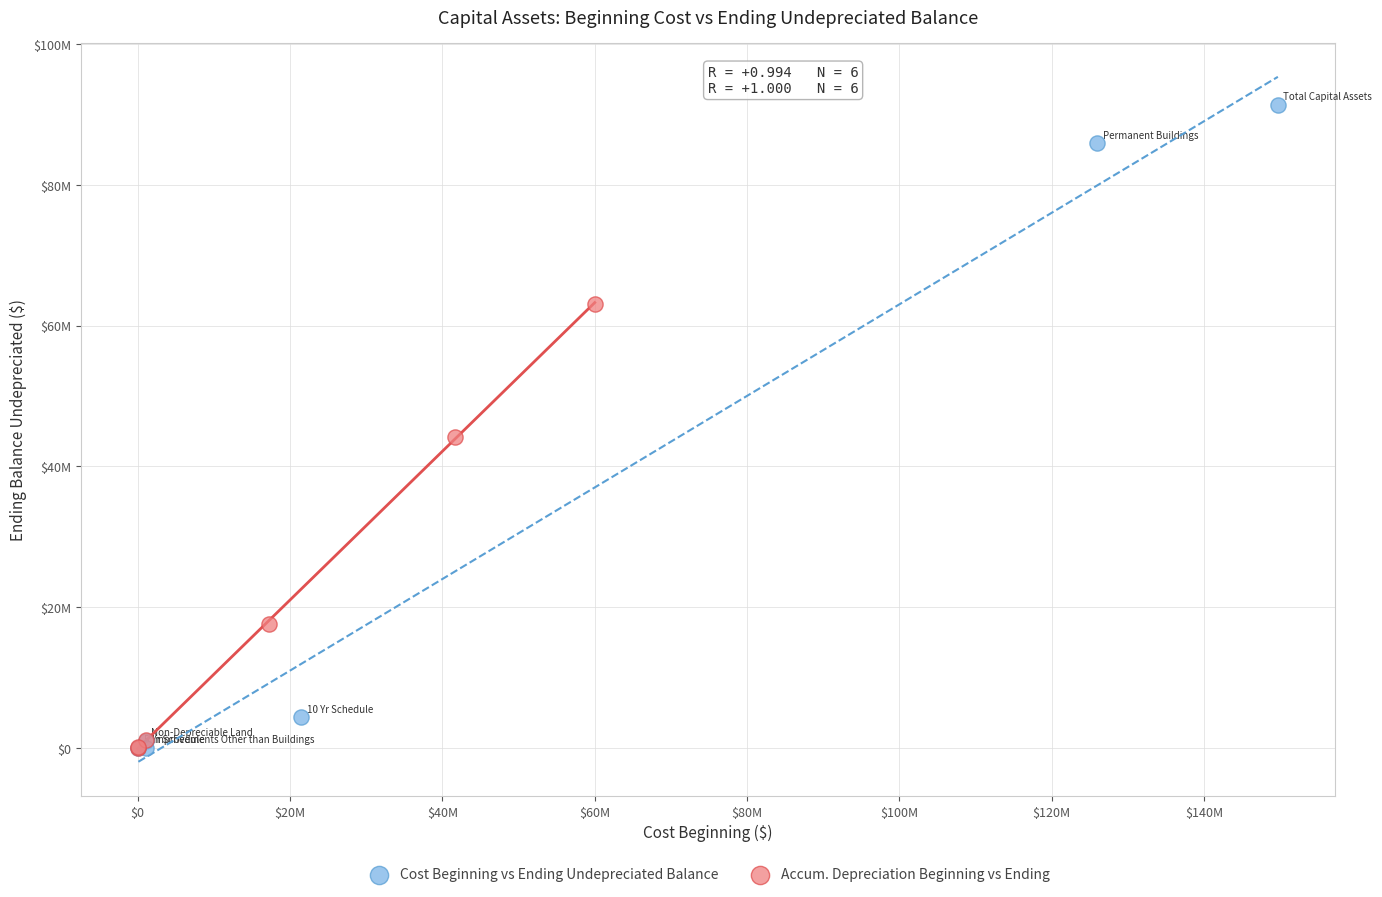

Which series has the widest spread of Y values?

Cost Beginning vs Ending Undepreciated Balance